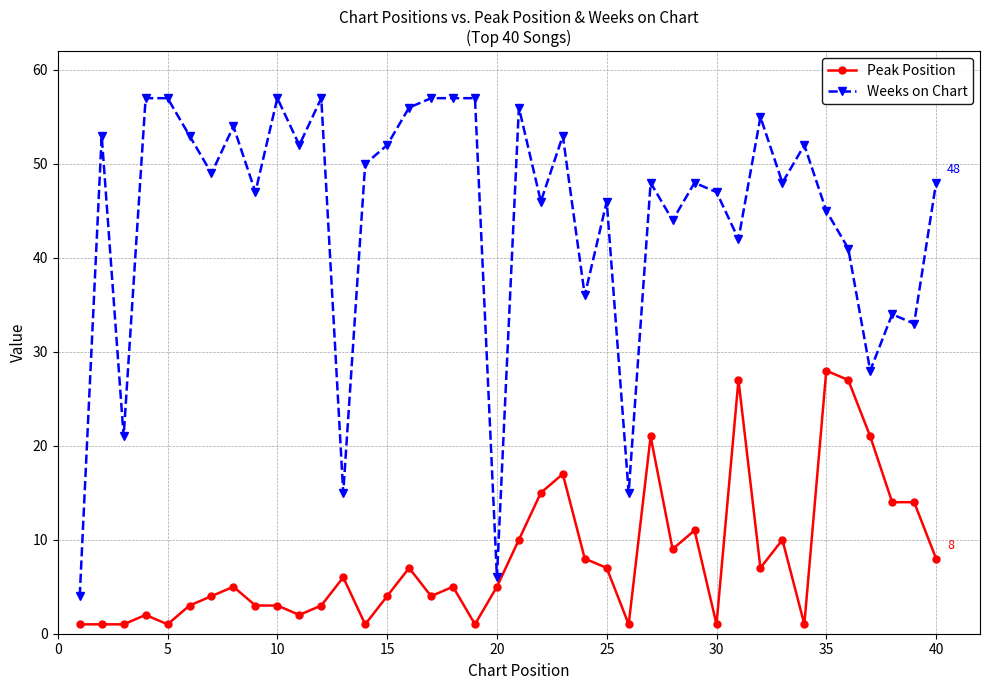

What is the value of the Peak Position point at the 22nd from the left?

15